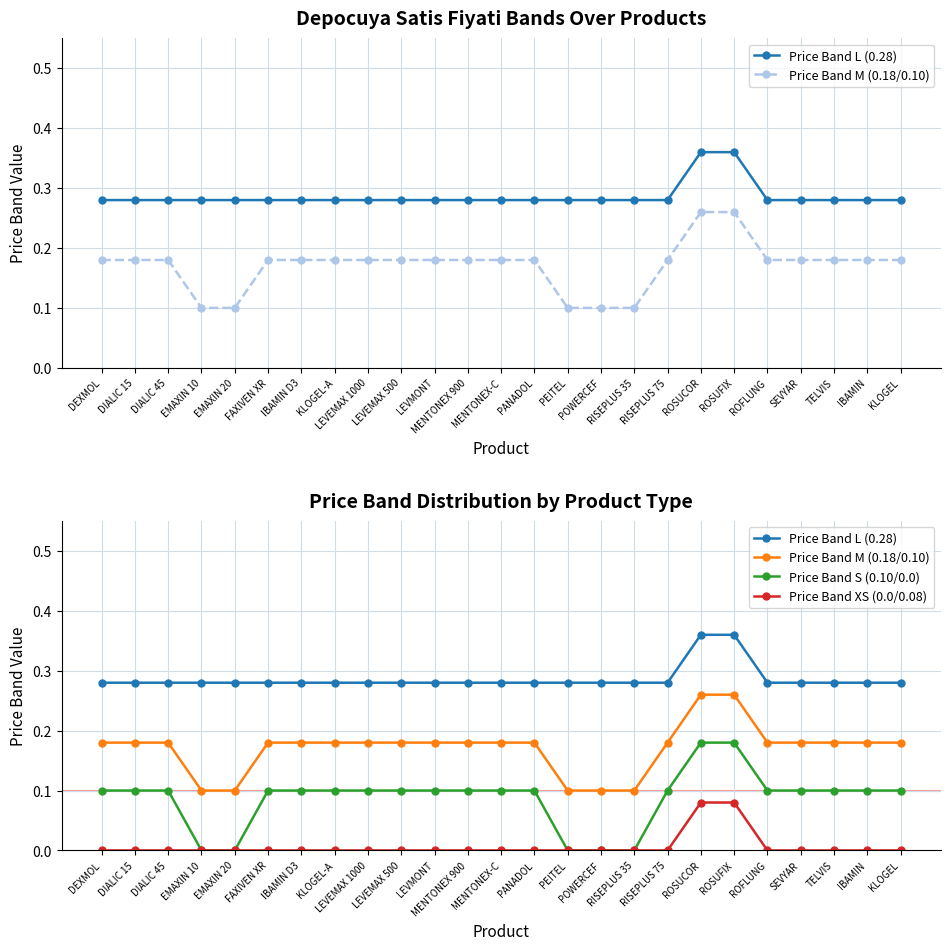

The Price Band S (0.10/0.0) series shows 0.1 at DEXMOL. True or false?

True